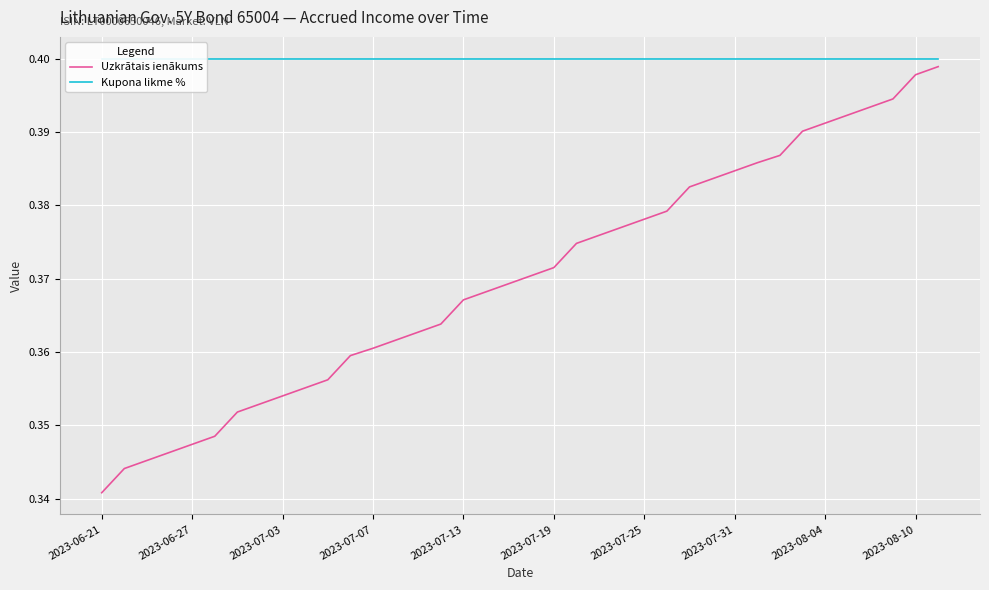

True or false: Uzkrātais ienākums and Kupona likme % cross at least once.

False